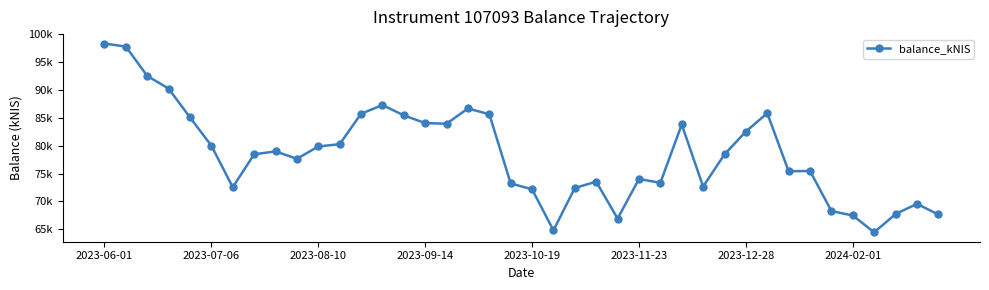

Rank the categories by value from lowest to highest.

36, 21, 24, 35, 39, 37, 34, 38, 20, 22, 2023-12-28, 28, 19, 26, 23, 25, 32, 33, 9, 29, 2024-02-01, 8, 10, 2023-11-23, 11, 30, 27, 16, 15, 2023-10-19, 14, 18, 12, 31, 17, 13, 2023-09-14, 2023-08-10, 2023-07-06, 2023-06-01